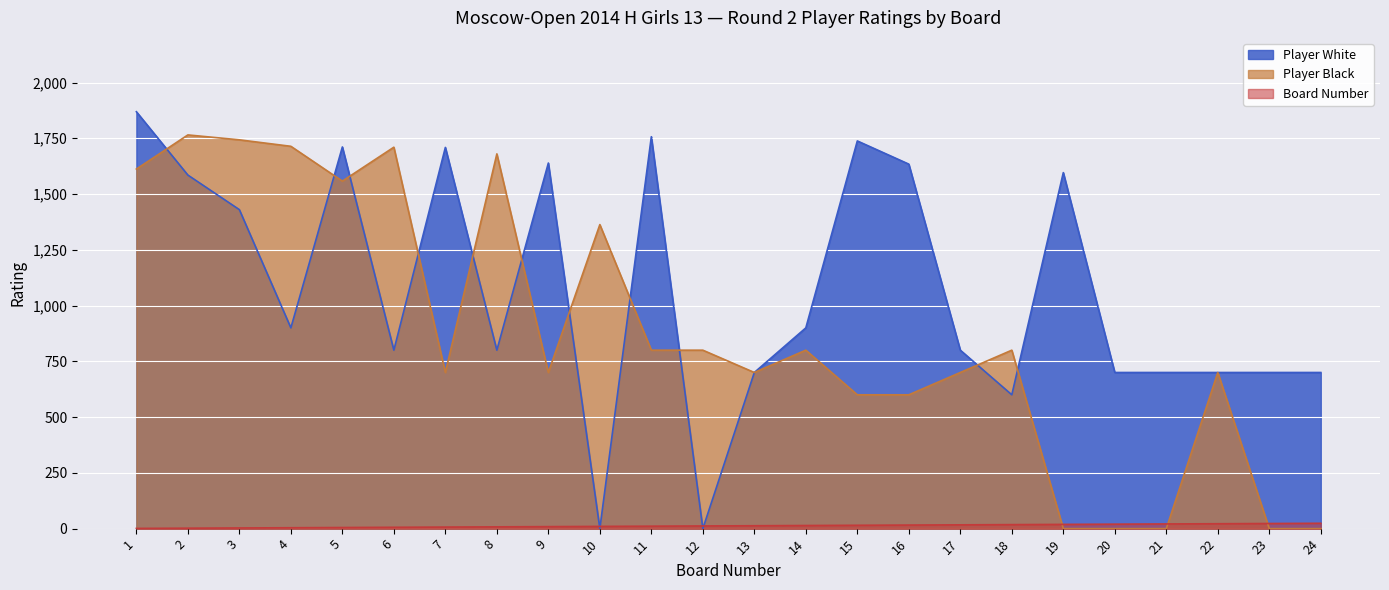

What is the difference between the maximum and minimum values in the Player White series?

1869